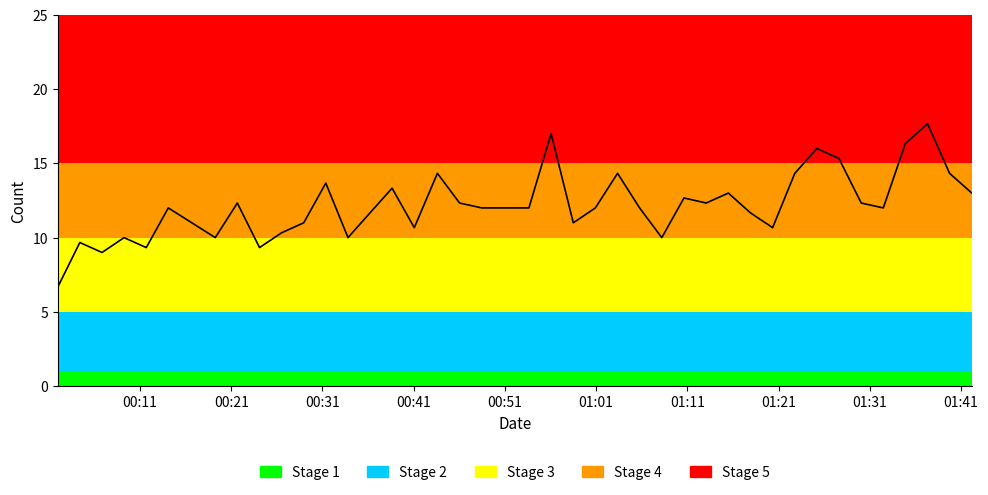

What is the difference between the second highest and minimum values?

10.3